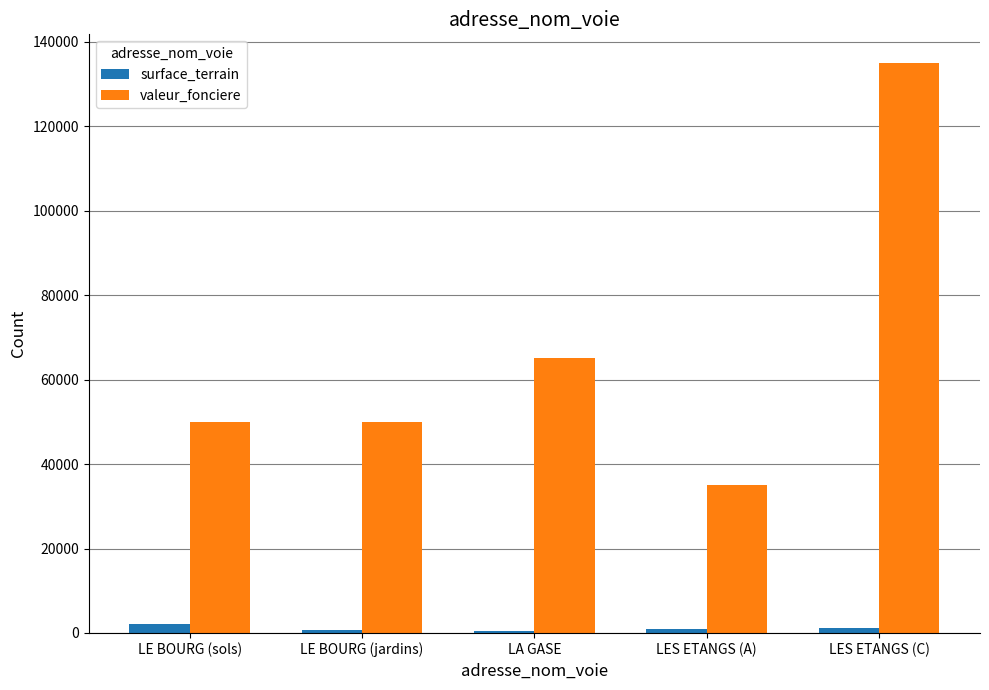

Is the value of surface_terrain at LES ETANGS (A) greater than the value of valeur_fonciere at LES ETANGS (A)?

No